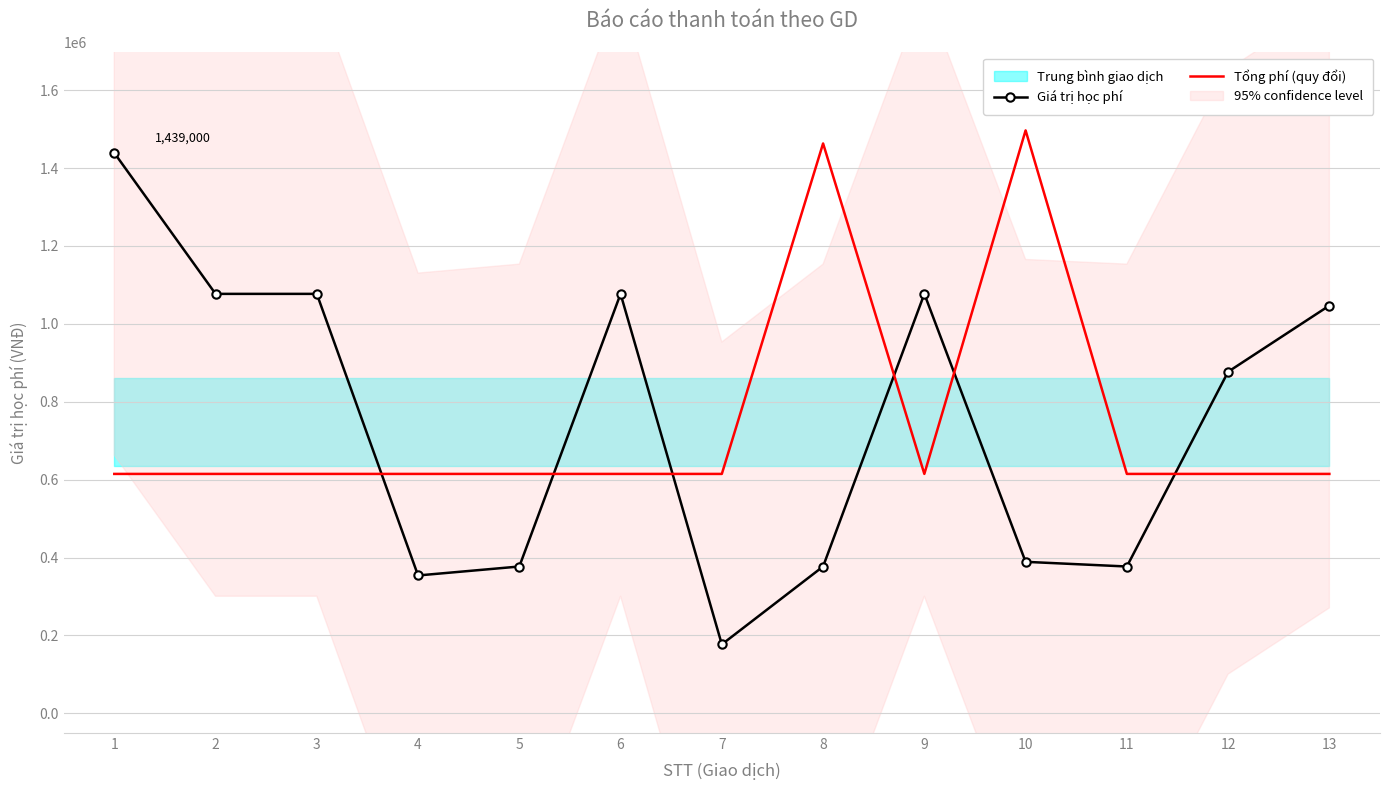

Where is the first local maximum for Tổng phí (quy đổi)?

8